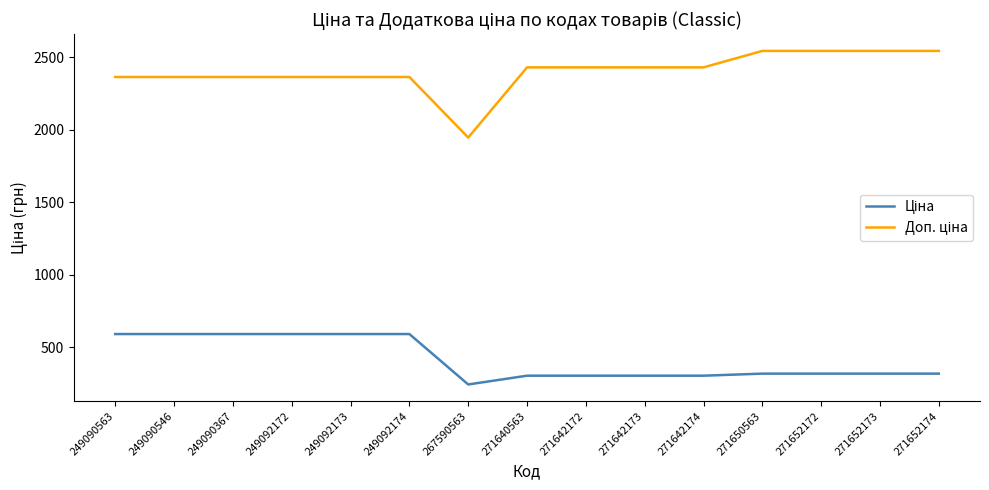

What is the greatest value displayed?

2543.5